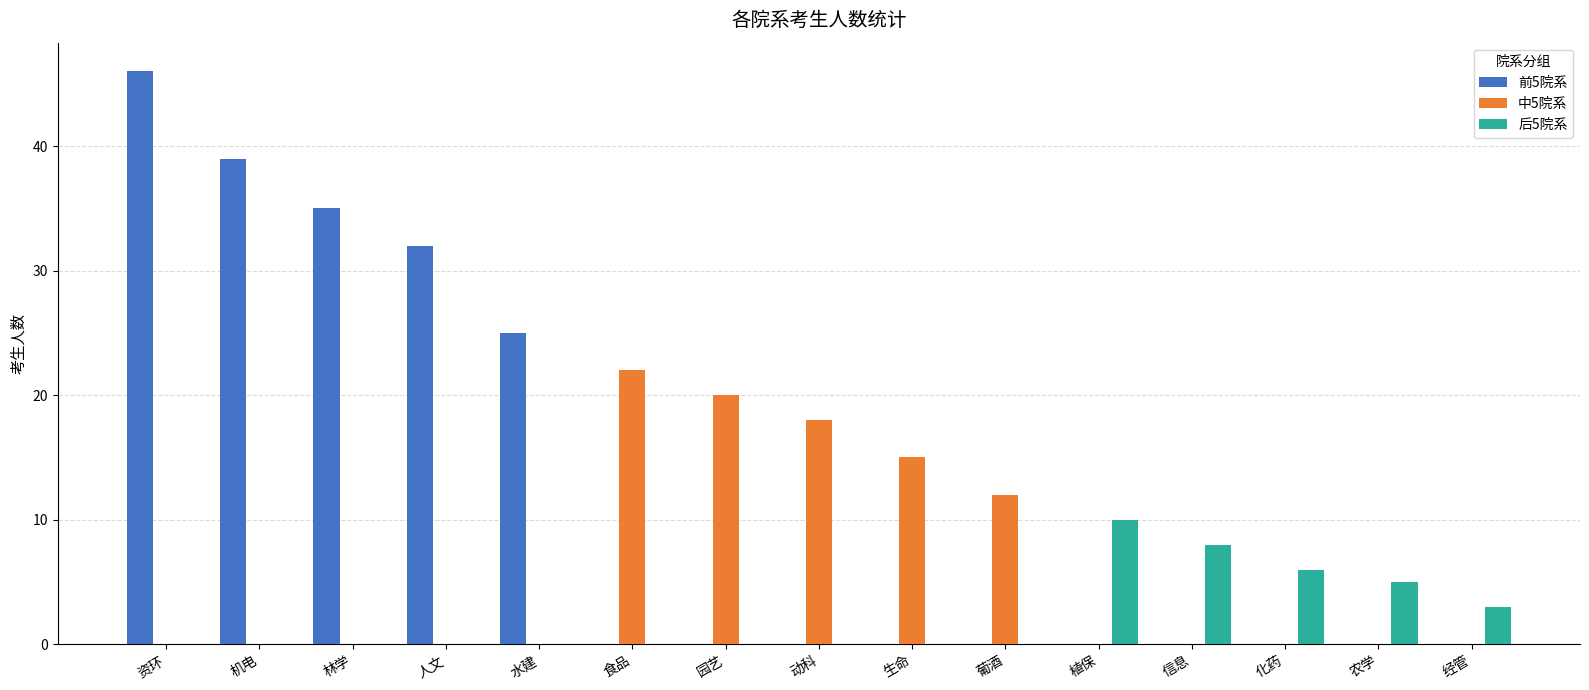

Reading left to right, transcribe all the data shown in this chart.

前5院系: 资环=46	机电=39	林学=35	人文=32	水建=25	食品=0	园艺=0	动科=0	生命=0	葡酒=0	植保=0	信息=0	化药=0	农学=0	经管=0
中5院系: 资环=0	机电=0	林学=0	人文=0	水建=0	食品=22	园艺=20	动科=18	生命=15	葡酒=12	植保=0	信息=0	化药=0	农学=0	经管=0
后5院系: 资环=0	机电=0	林学=0	人文=0	水建=0	食品=0	园艺=0	动科=0	生命=0	葡酒=0	植保=10	信息=8	化药=6	农学=5	经管=3